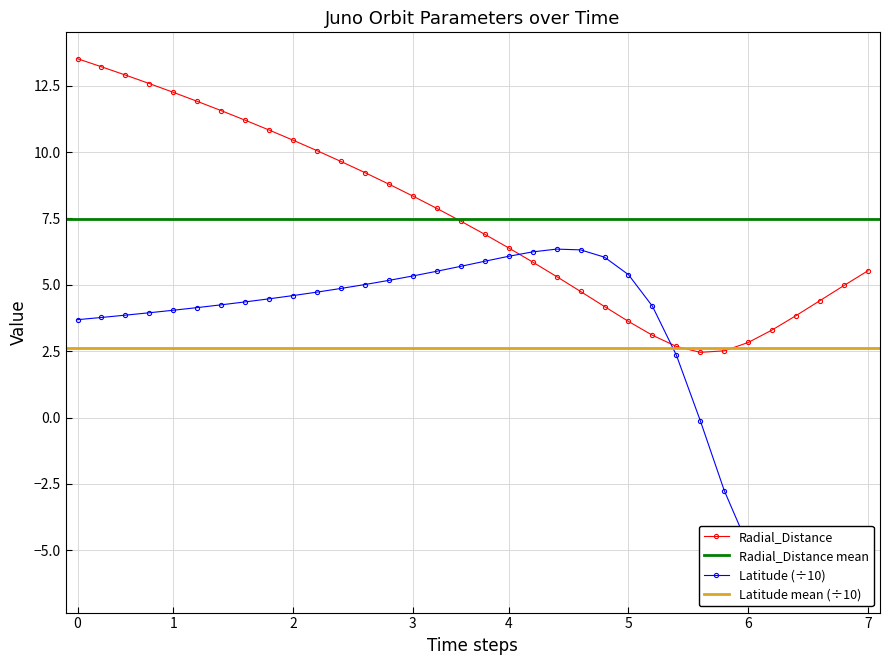

Rank the series by their maximum value, from highest to lowest.

Radial_Distance, Latitude